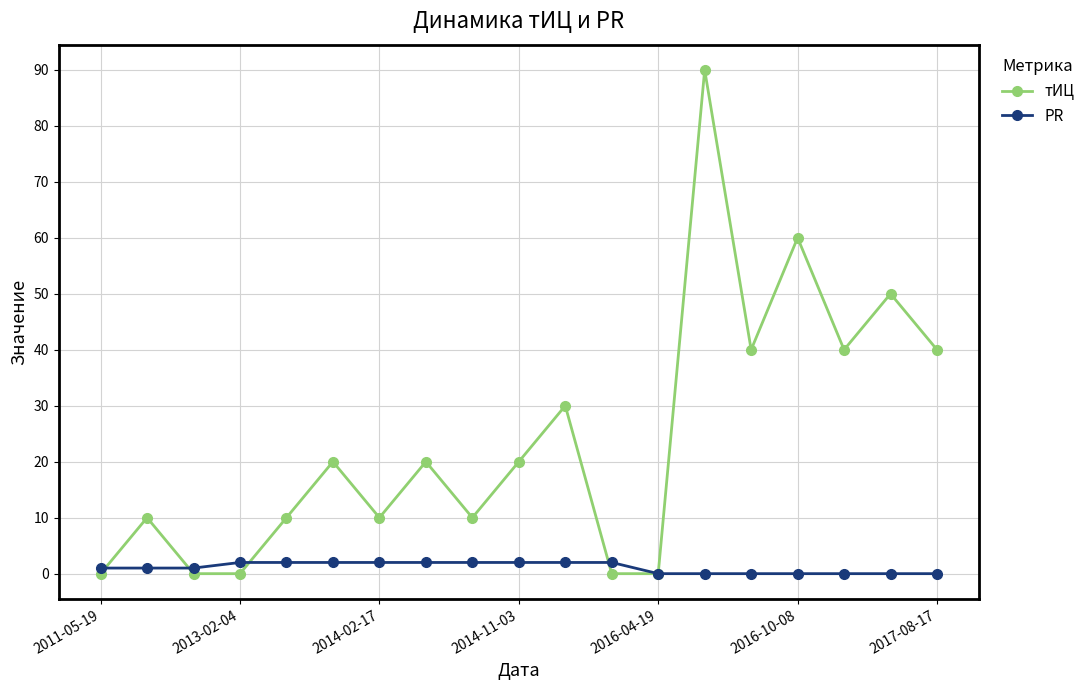

How many values in the тИЦ series are below 20?

9